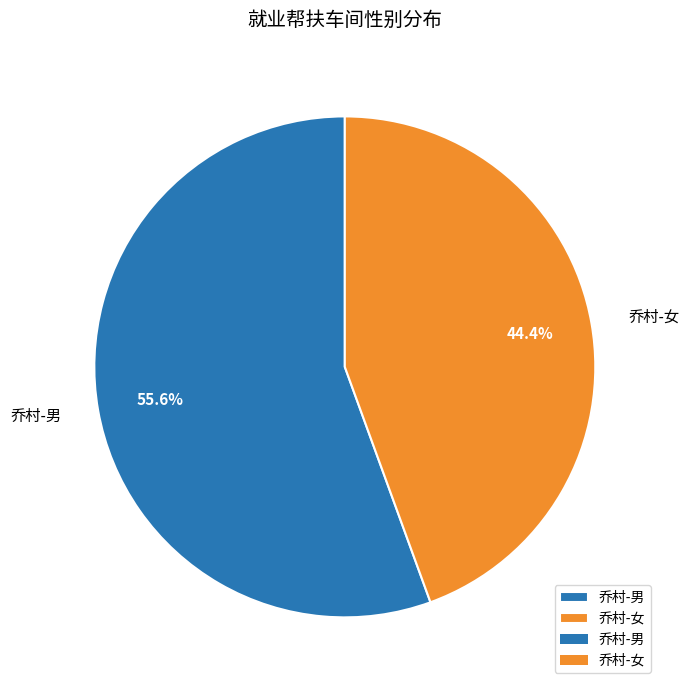

To the nearest percent, what is the combined percentage of 乔村-男 and 乔村-女?

100%